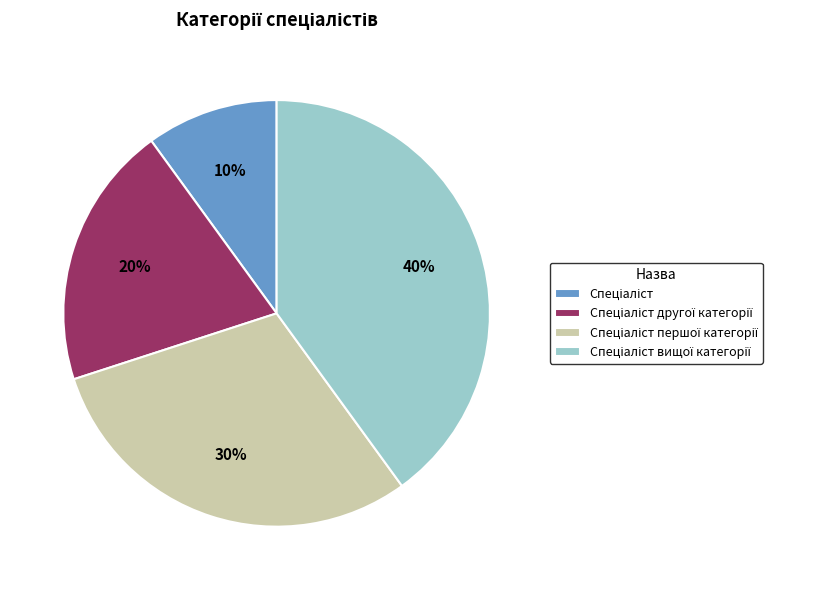

Is there a majority slice in this chart?

No